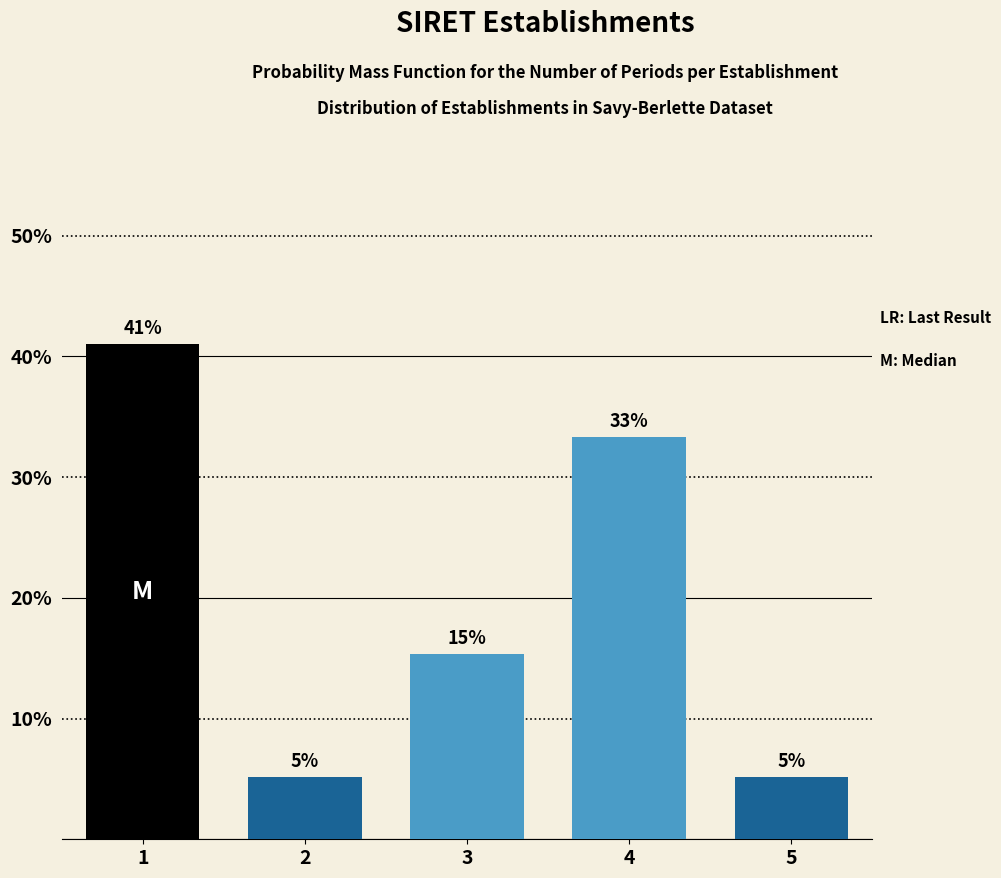

How many bars are there in total?

5